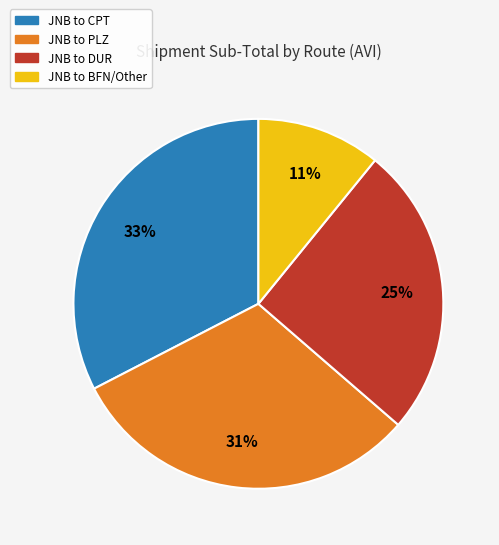

To the nearest percent, what is the difference between the largest and smallest slice percentages?

22%